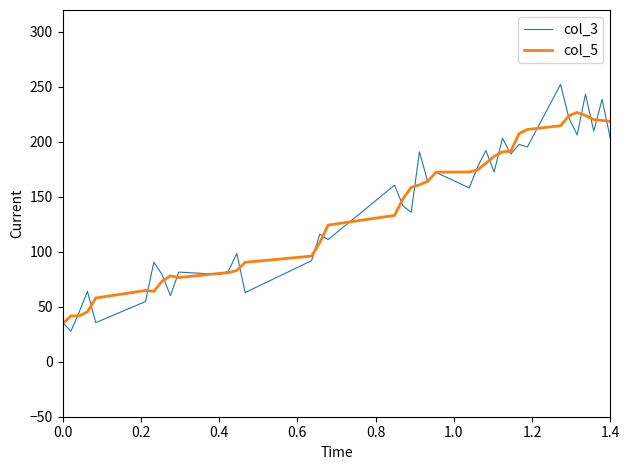

What are all the series names shown in the legend?

col_3, col_5